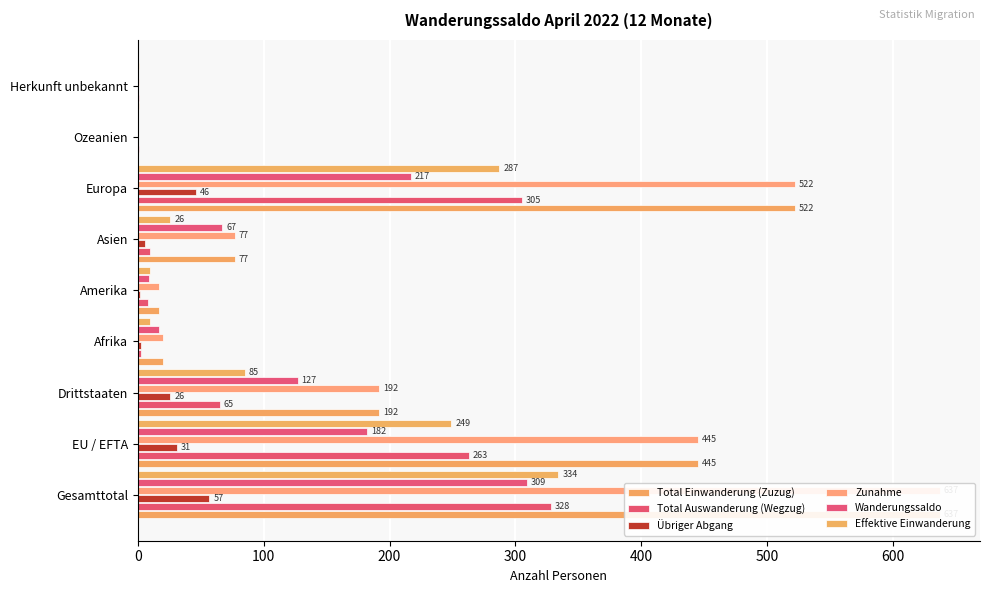

Which series has the widest spread of values?

Total Einwanderung (Zuzug)